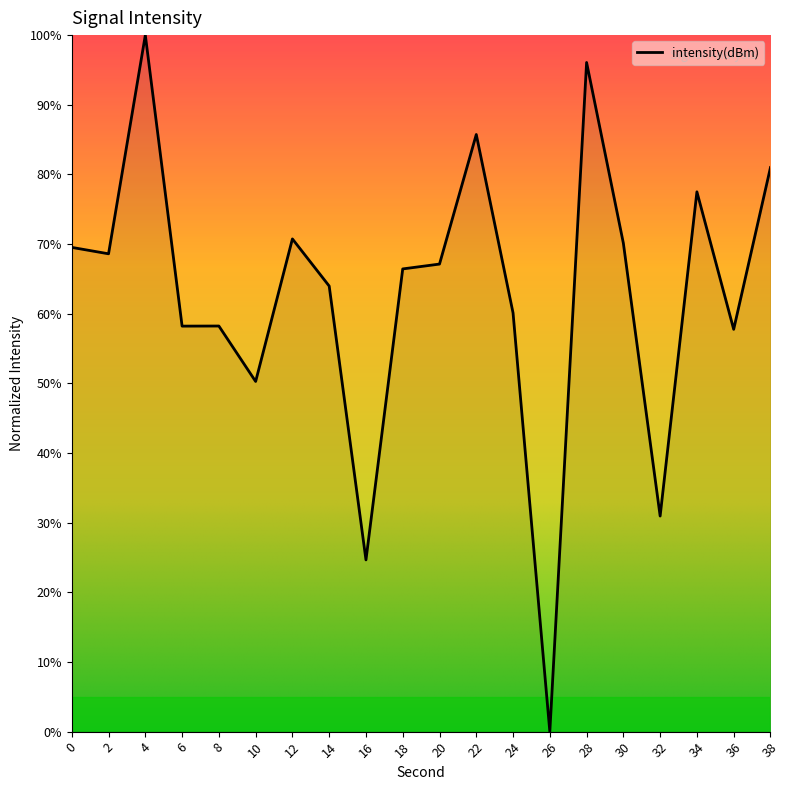

Is it true that the value at 26 is 0.0?

True